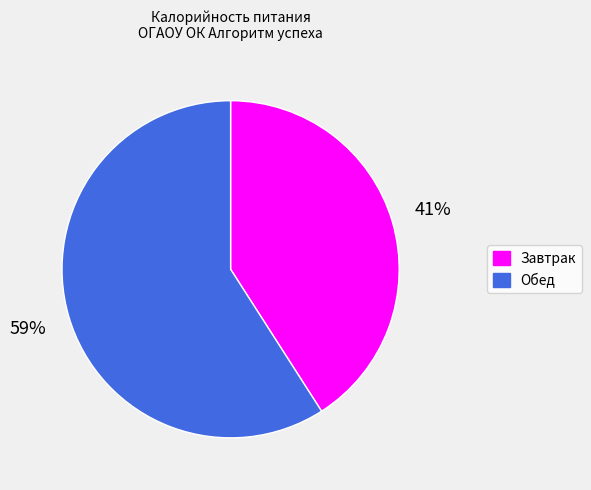

The Обед slice represents 59% of the pie. True or false?

True